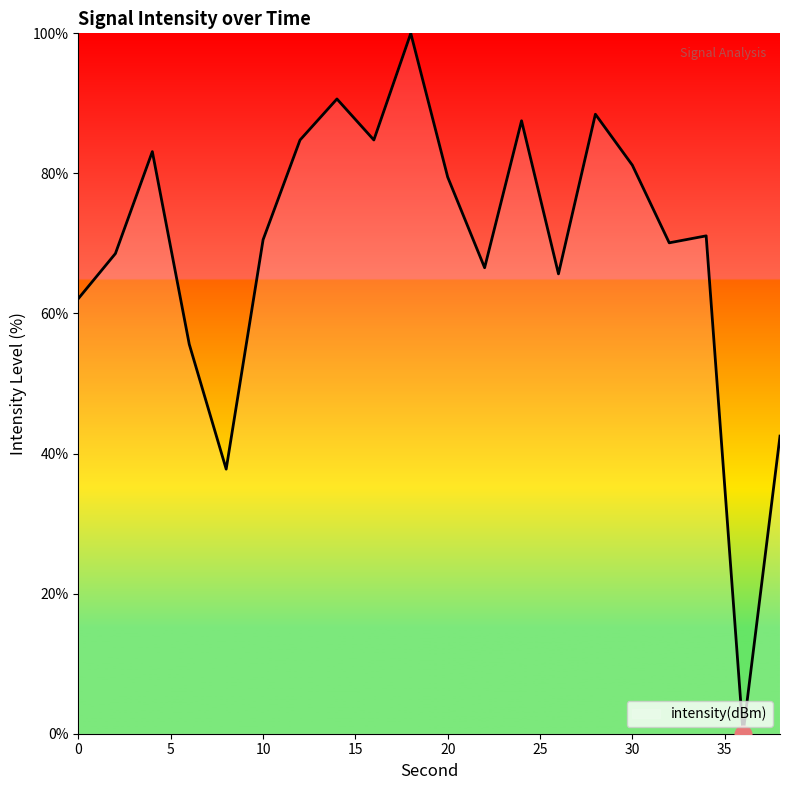

Does the chart display data point markers on the line(s)?

No